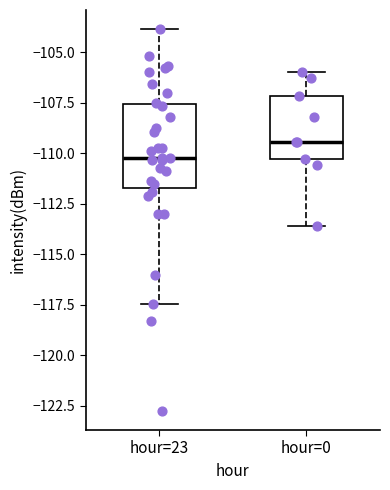

Reading left to right, read every box against the y-axis: the position of its median line, the range the box covers, and the ends of its whiskers. The values are not printed on the chart, so give them approximately, as read against the axis.

hour=23: median -110.0, box -111.5 to -107.5, whiskers -117.5 to -104.0
hour=0: median -109.5, box -110.5 to -107.0, whiskers -113.5 to -106.0